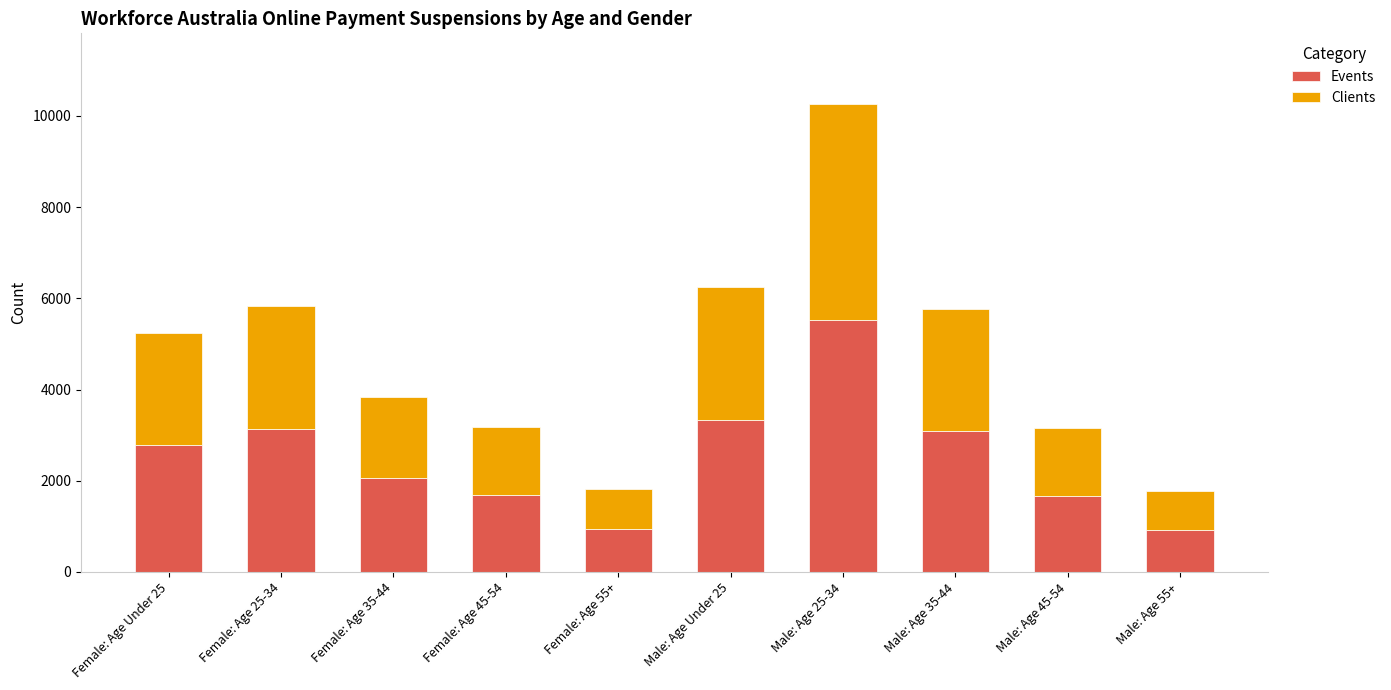

What is the maximum value for Events?

5525